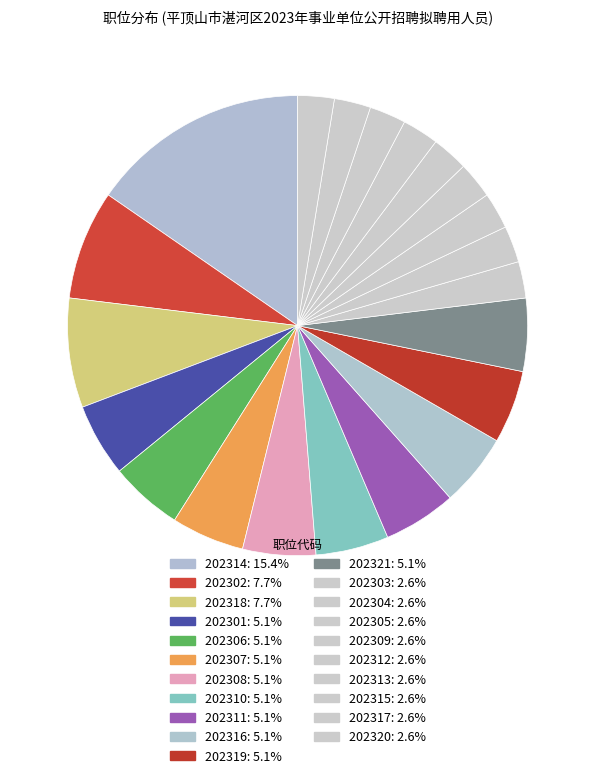

How many slices are in this pie chart?

21